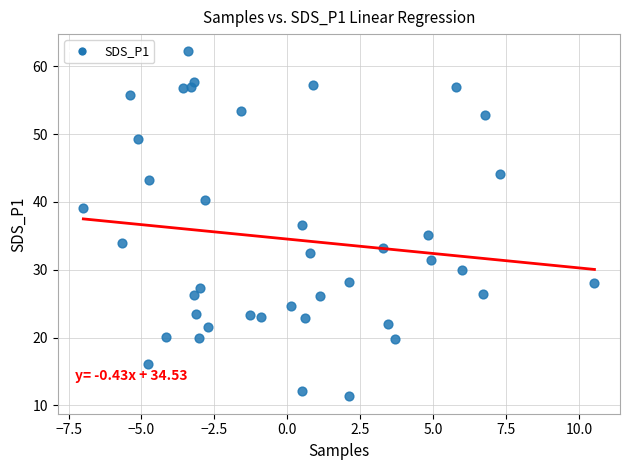

What is the range of Y values (max minus min)?

50.9